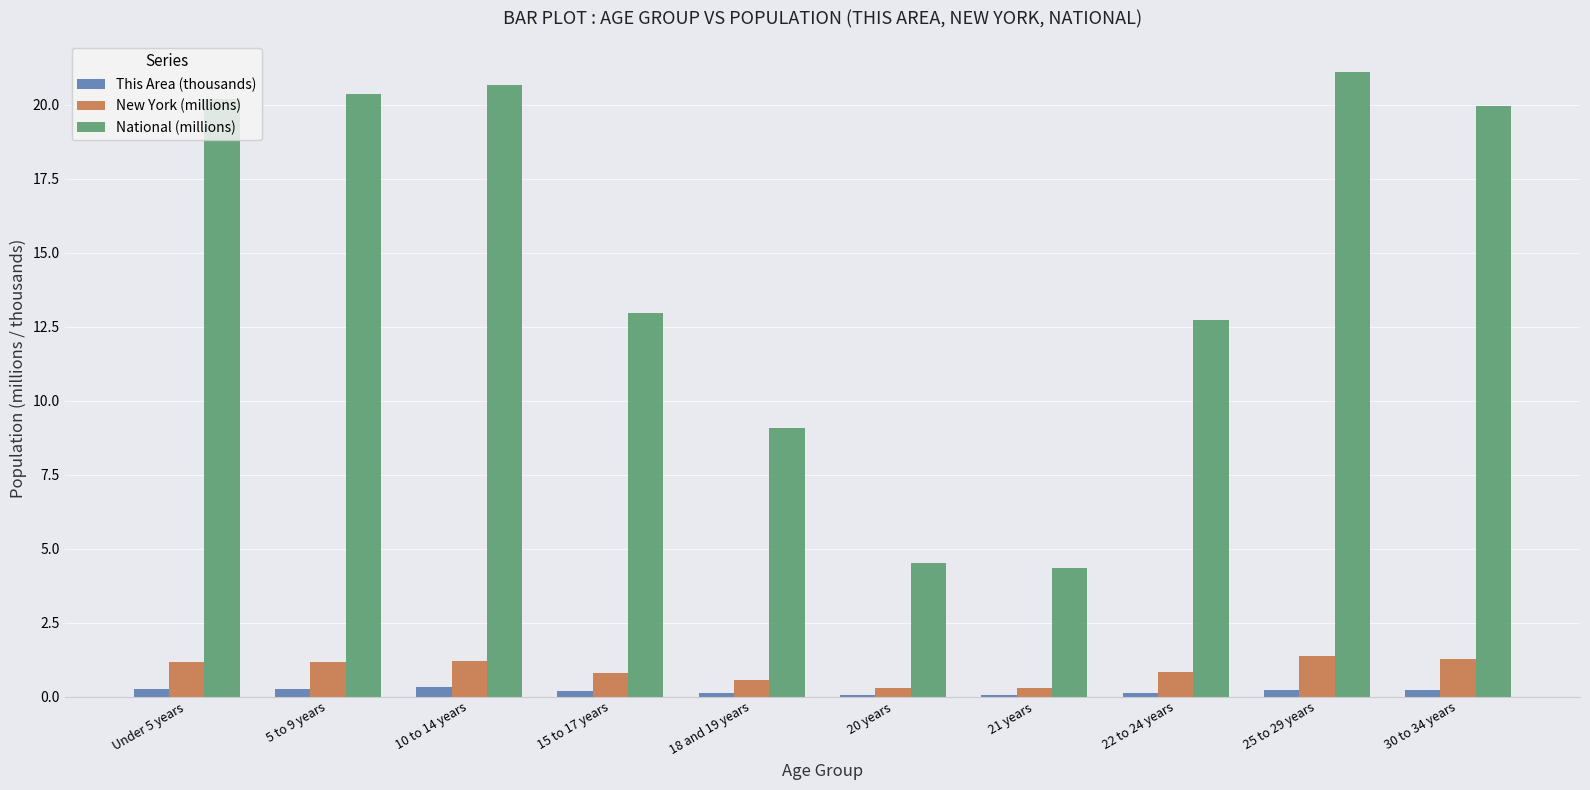

Is the value of This Area (thousands) at Under 5 years greater than the value of National (millions) at 5 to 9 years?

No